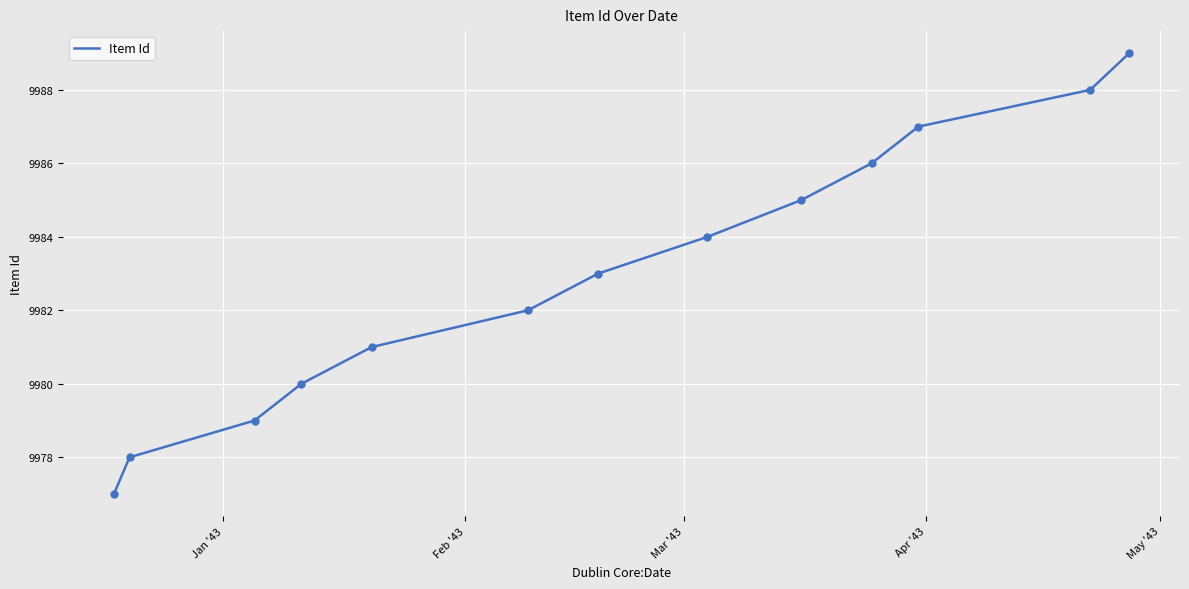

What is the greatest value displayed?

9989